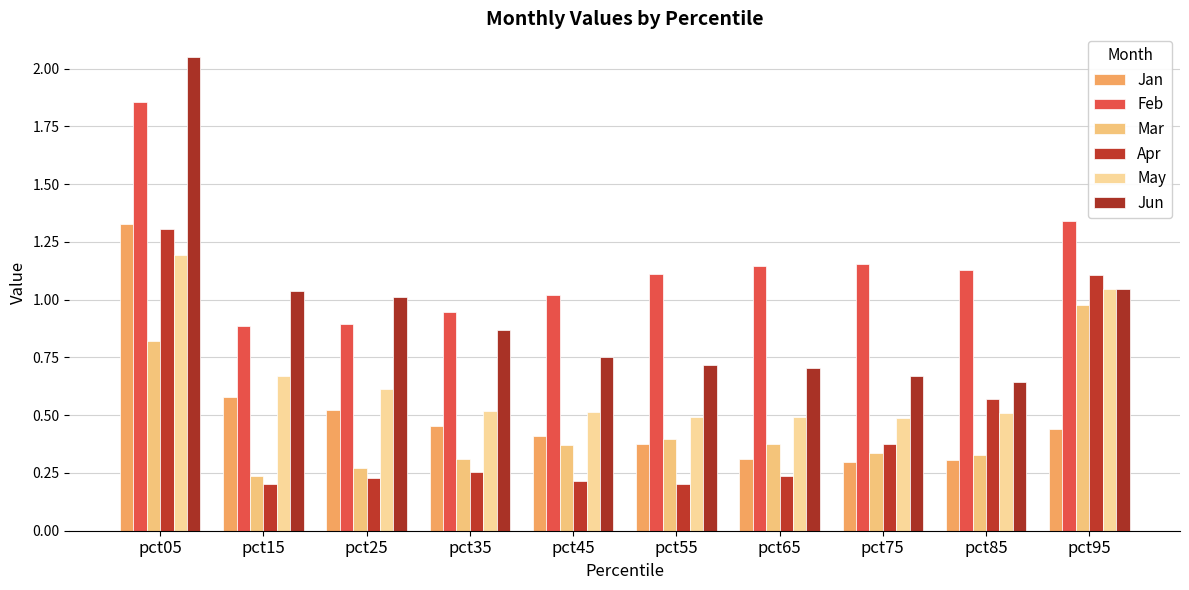

What are all the series names shown in the legend?

Jan, Feb, Mar, Apr, May, Jun